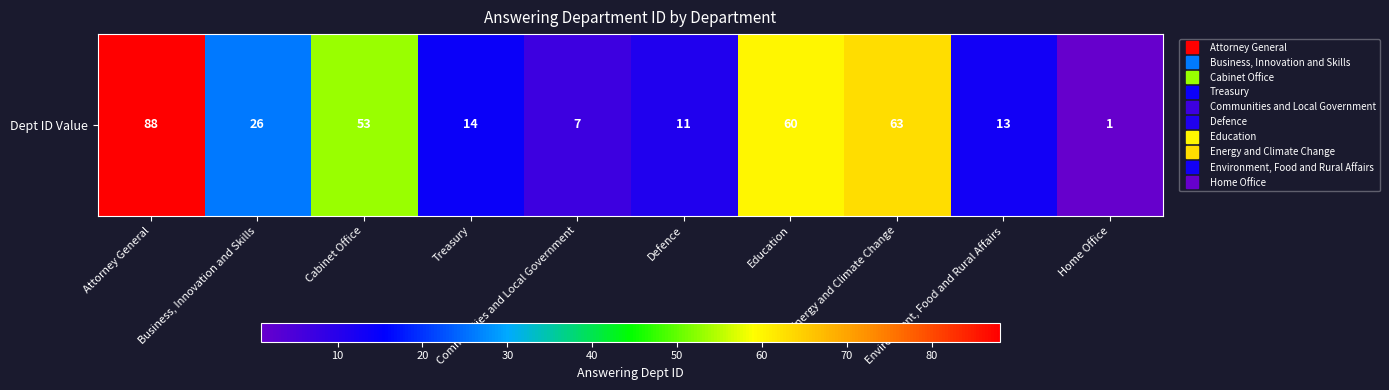

How many data points are less than 26?

5